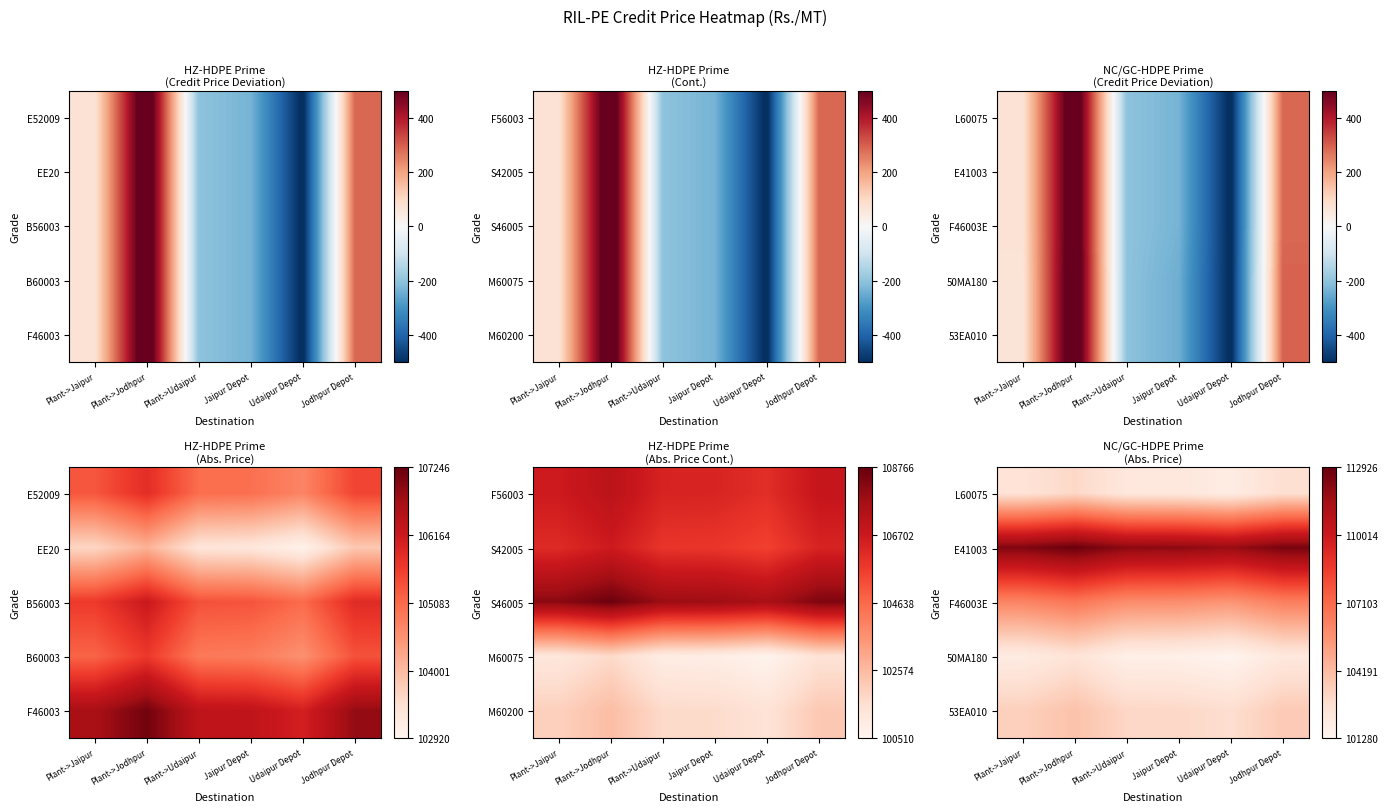

True or false: F46003E has a value of 37741 at Plant->Jaipur.

False